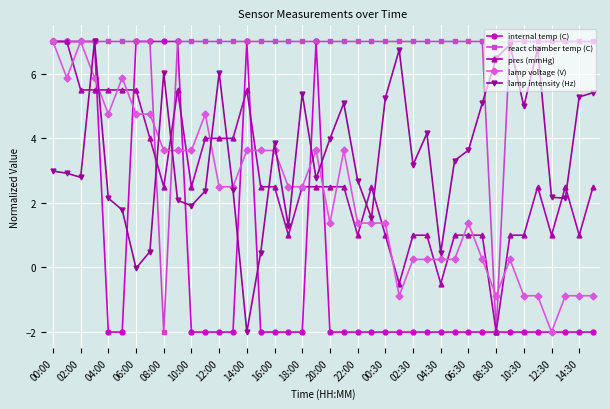

Which series has the largest total across all categories?

react chamber temp (C)